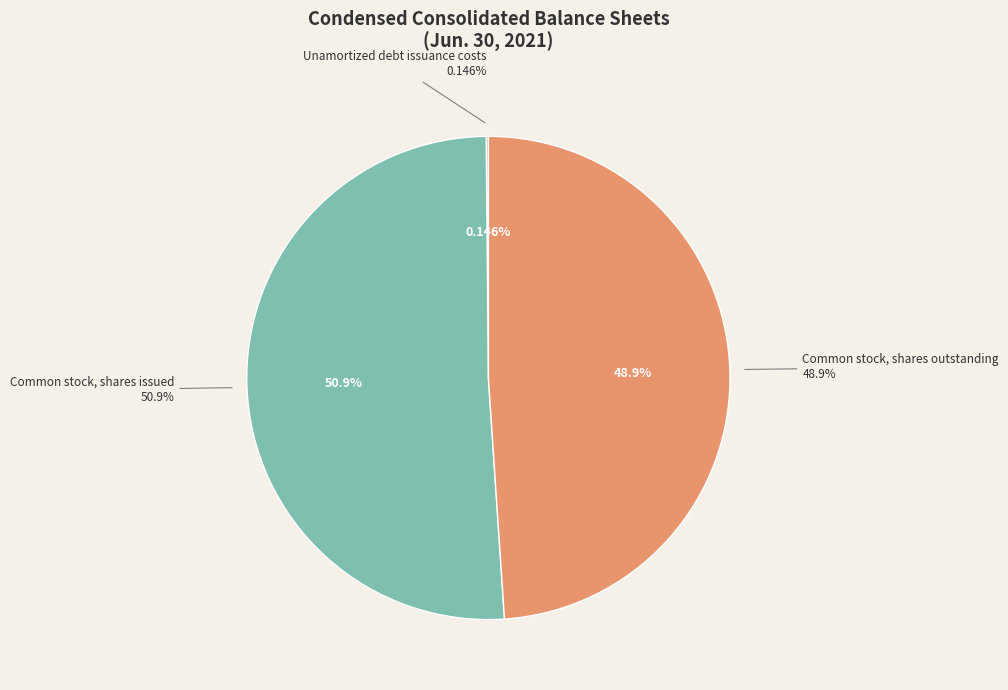

Rank the categories by value from highest to lowest.

Common stock, shares issued, Common stock, shares outstanding, Unamortized debt issuance costs